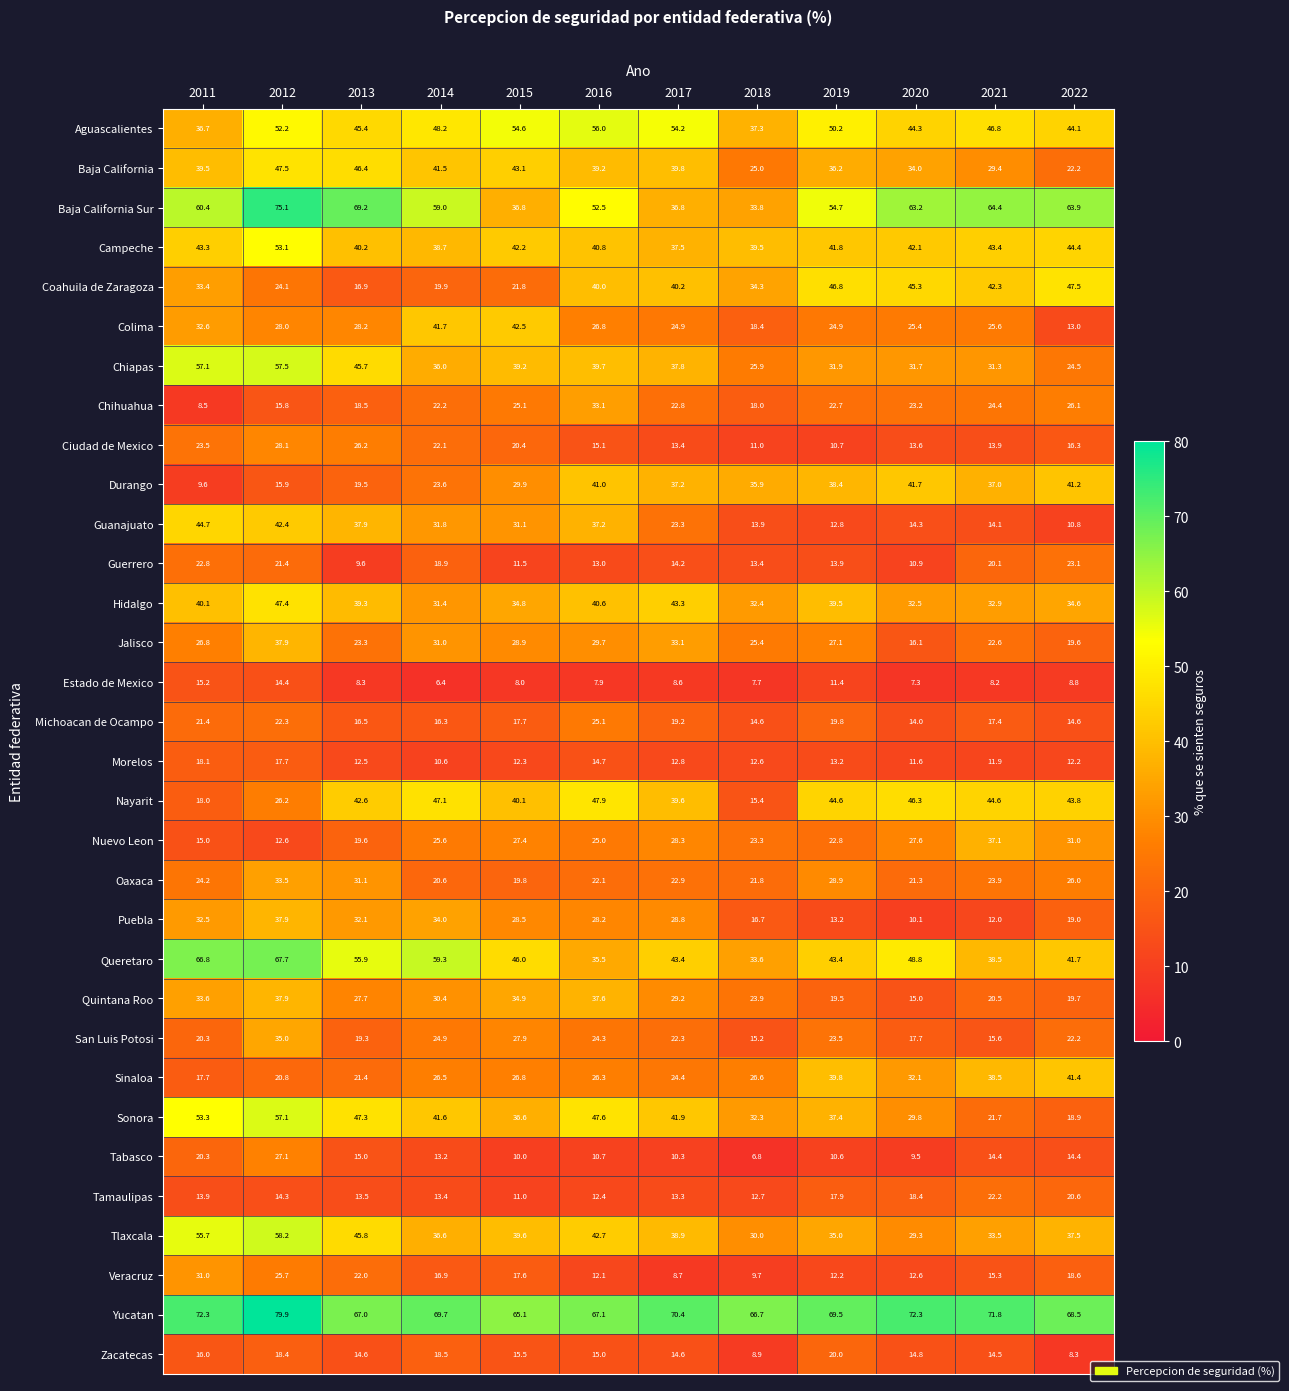

True or false: Zacatecas has a value of 14.8 at 2020.

True